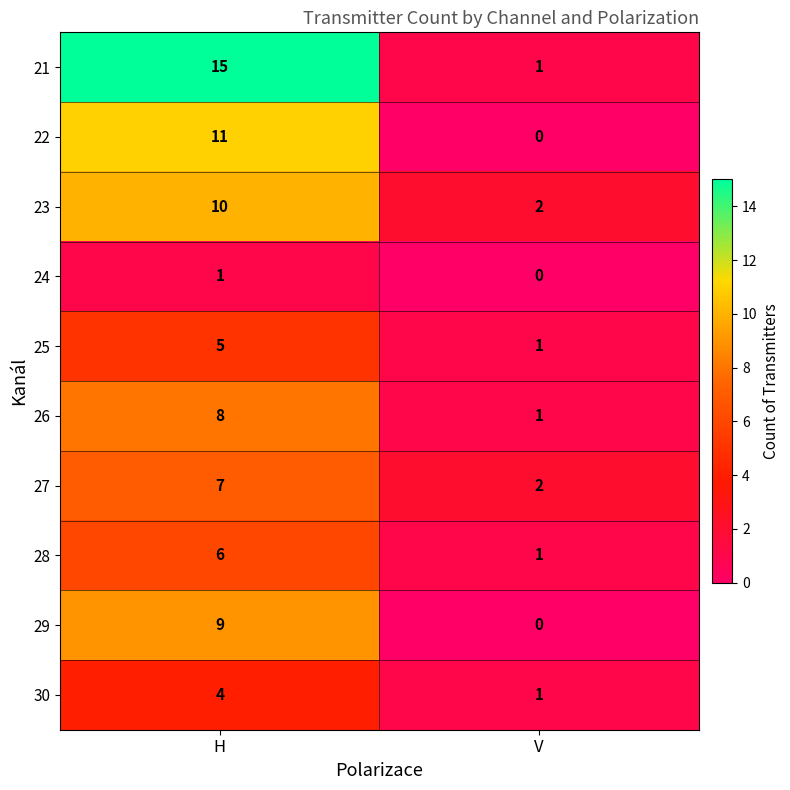

What is the total value across all series at H?

76